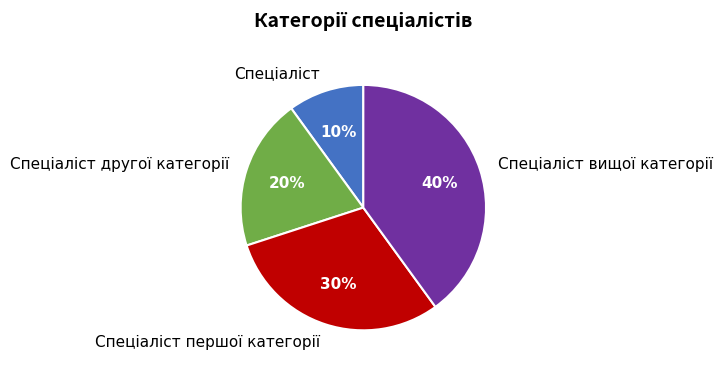

How many slices are in this pie chart?

4